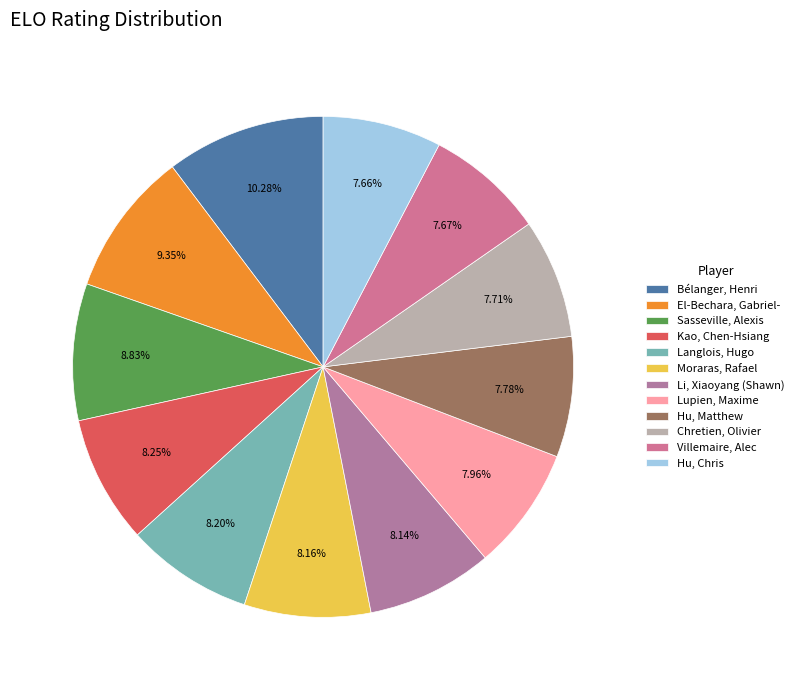

Is it true that Langlois, Hugo is 8% of the pie?

True